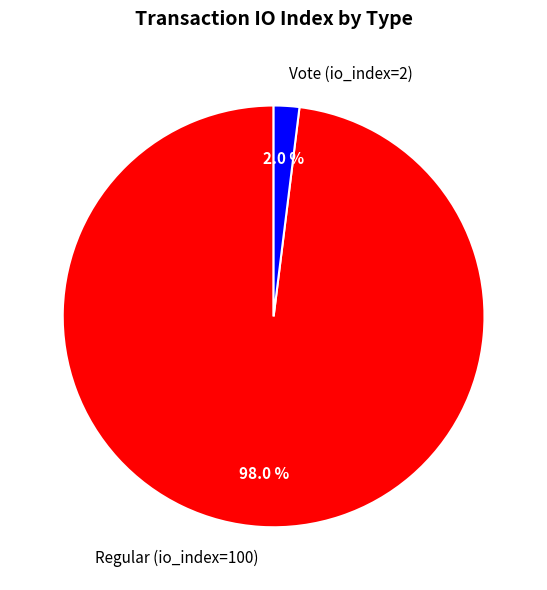

The Vote (io_index=2) slice represents 2% of the pie. True or false?

True